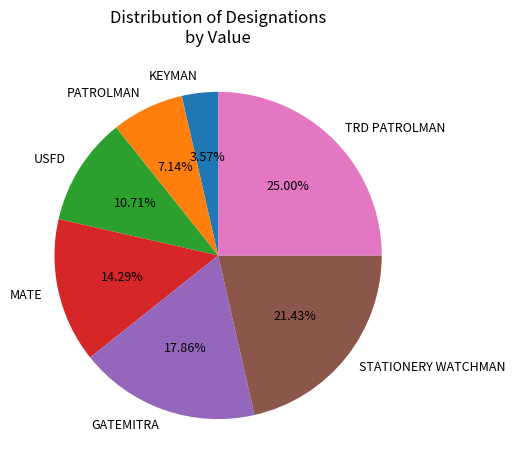

The USFD slice represents 5% of the pie. True or false?

False